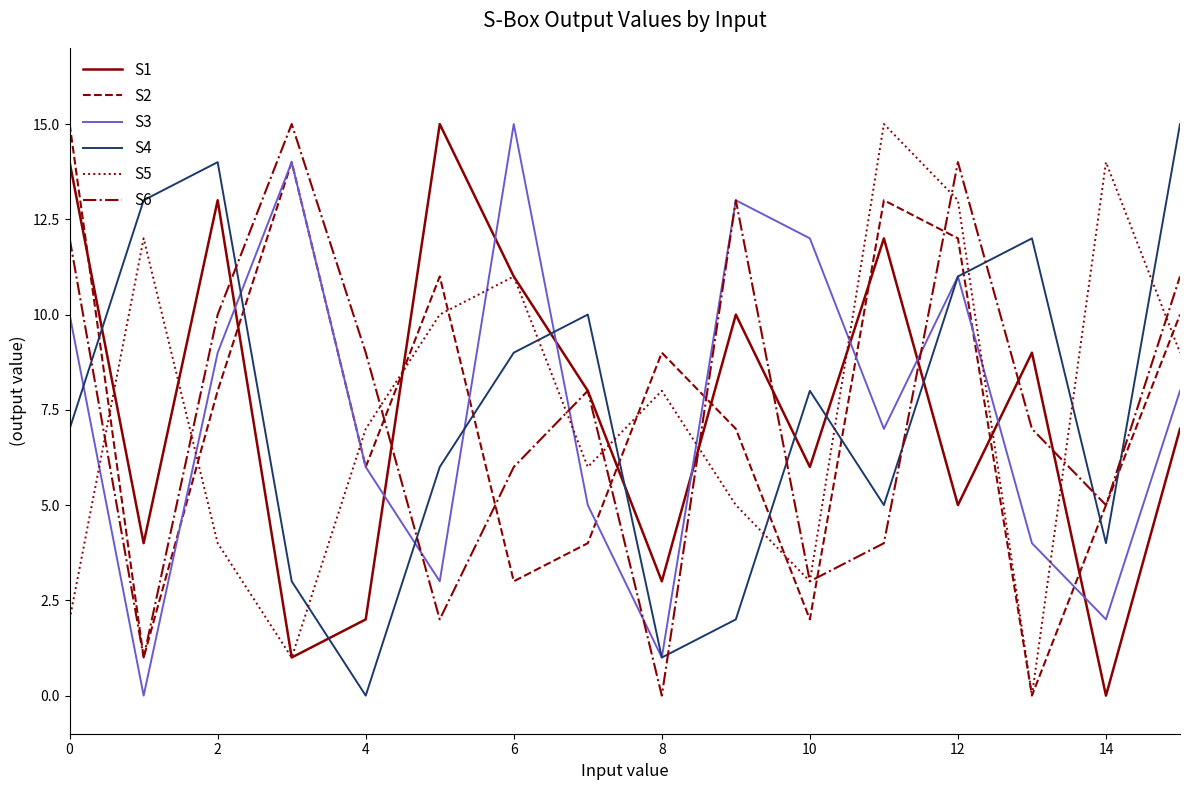

What is the maximum value shown in the chart?

15